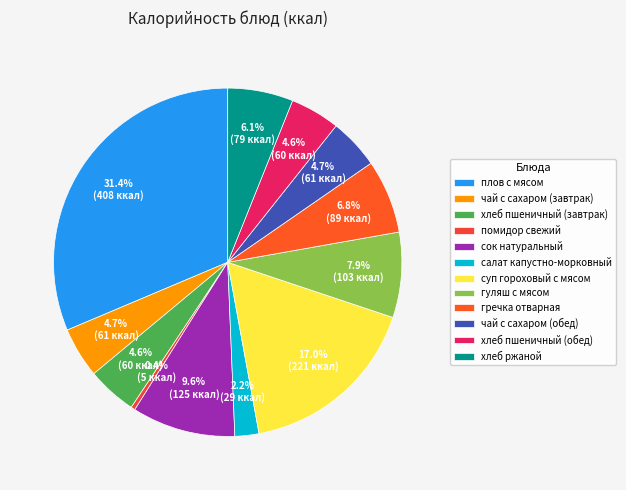

What is the ratio of the value at сок натуральный to the value at гречка отварная?

1.4